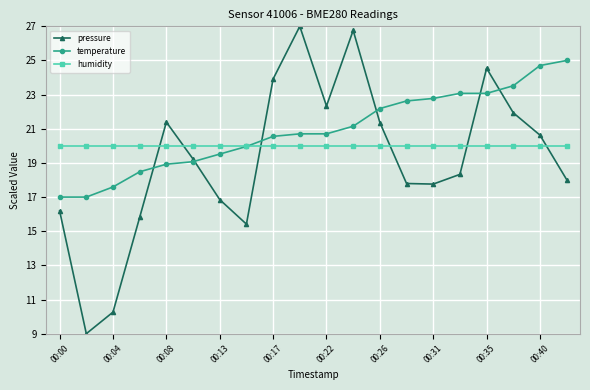

Which series has the largest range (max minus min)?

pressure